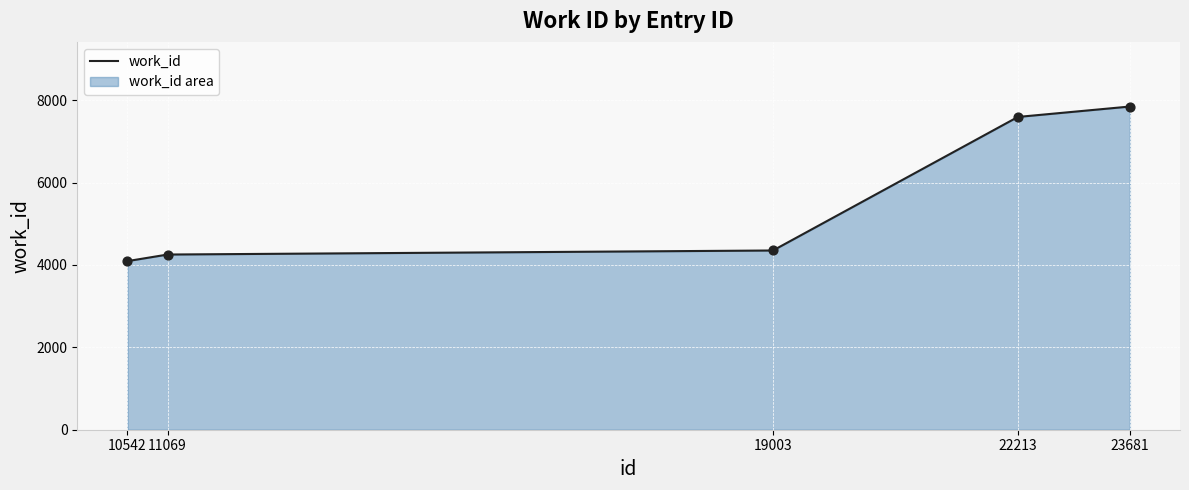

Approximately how many times larger is the value at 22213 compared to 23681?

1.0